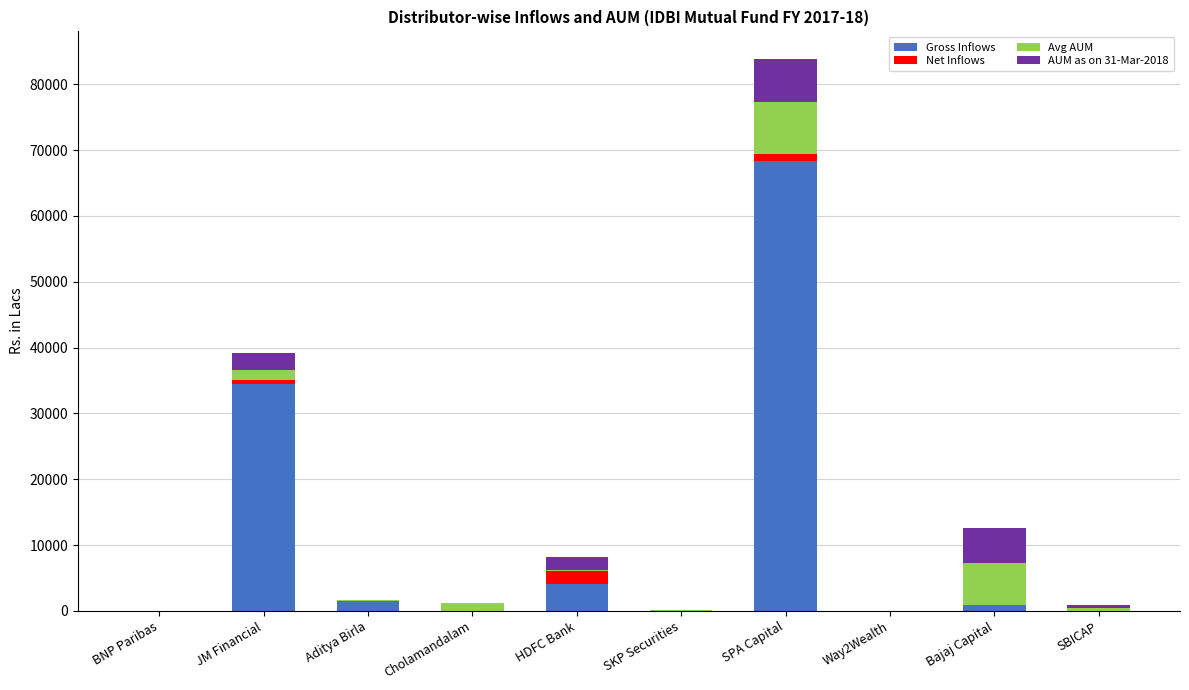

Are the bars grouped side by side (vs. stacked)?

No